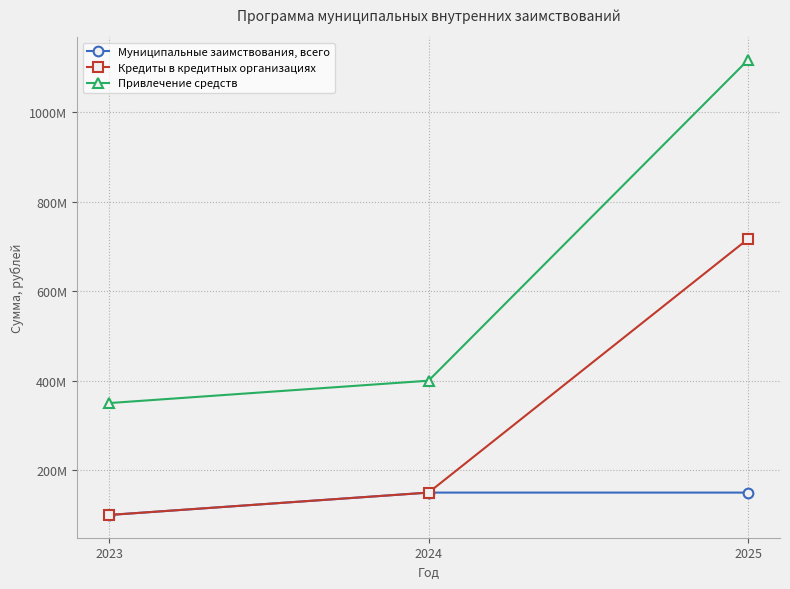

Does the chart have visible grid lines?

Yes